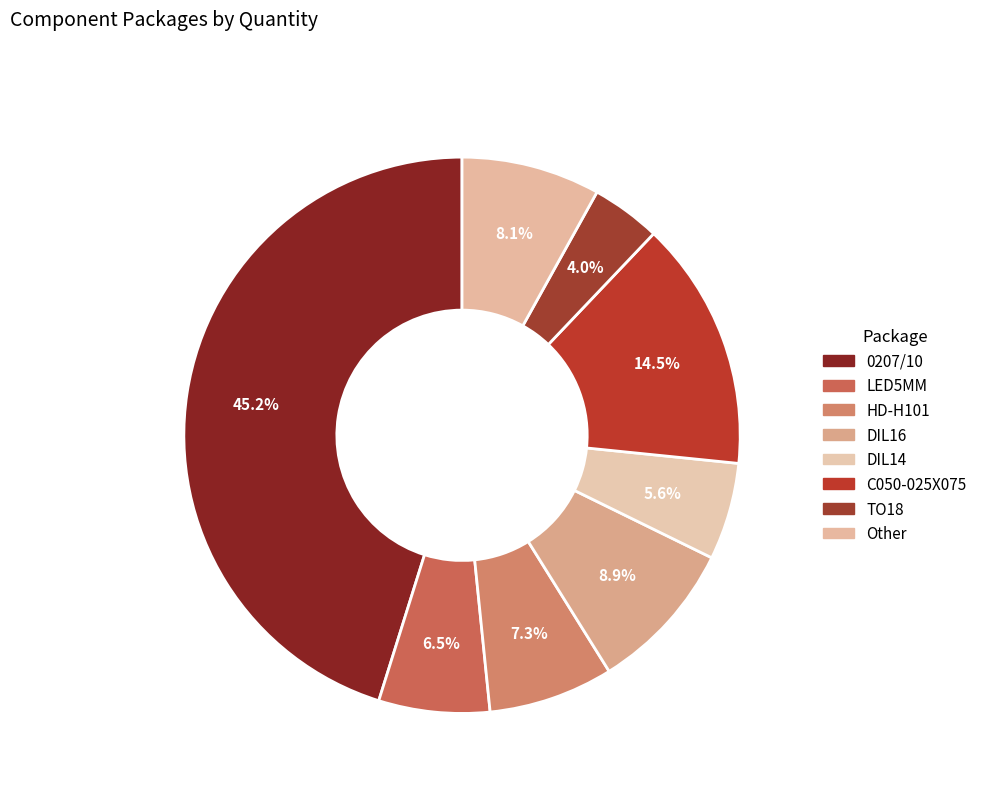

How many segments does this pie chart have?

8